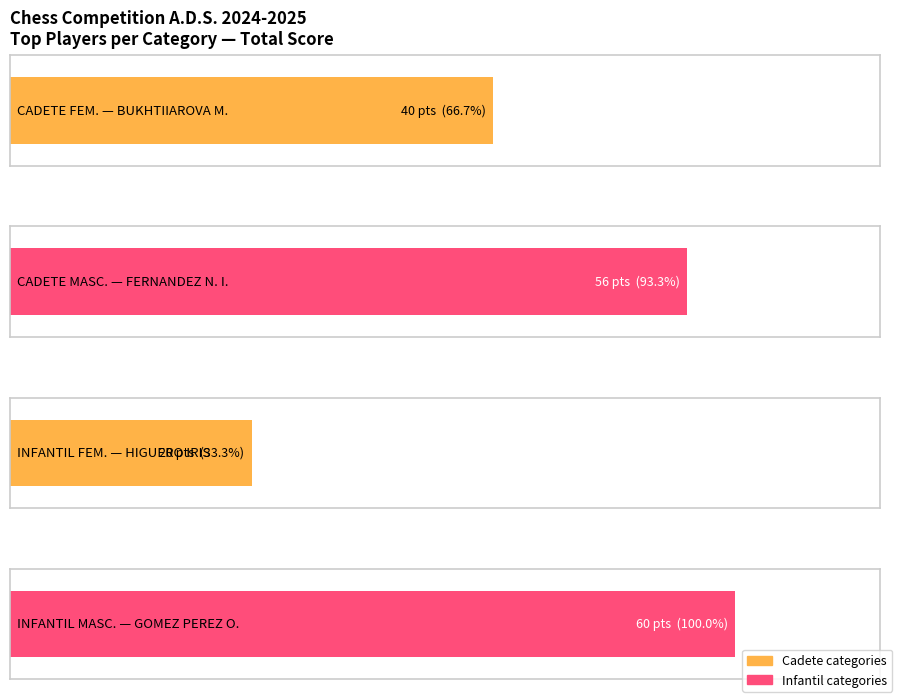

What is the approximate value of TOTAL at FERNANDEZ NUÑEZ IGNACIO?

56